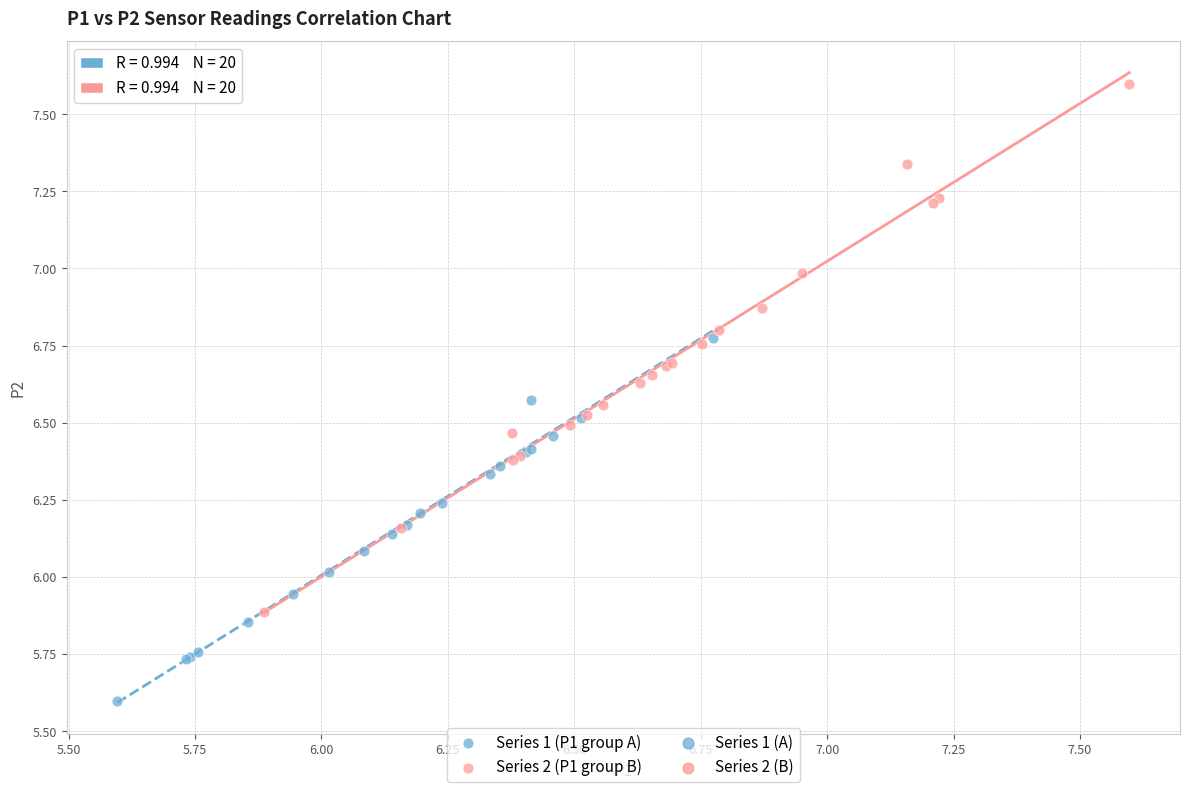

Which series reaches the maximum Y coordinate?

Series 2 (P1 group B)